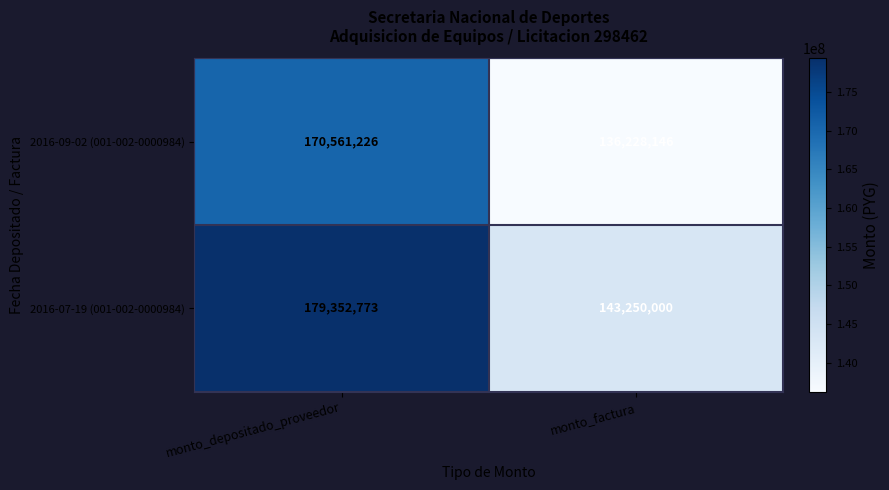

What is the difference between the maximum and minimum values in the 2016-09-02 (001-002-0000984) series?

34333080